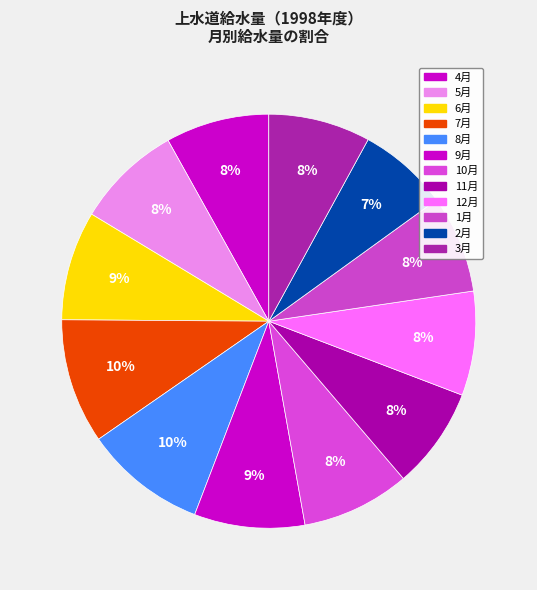

Approximately how many times larger is the value at 6月 compared to 1月?

1.1